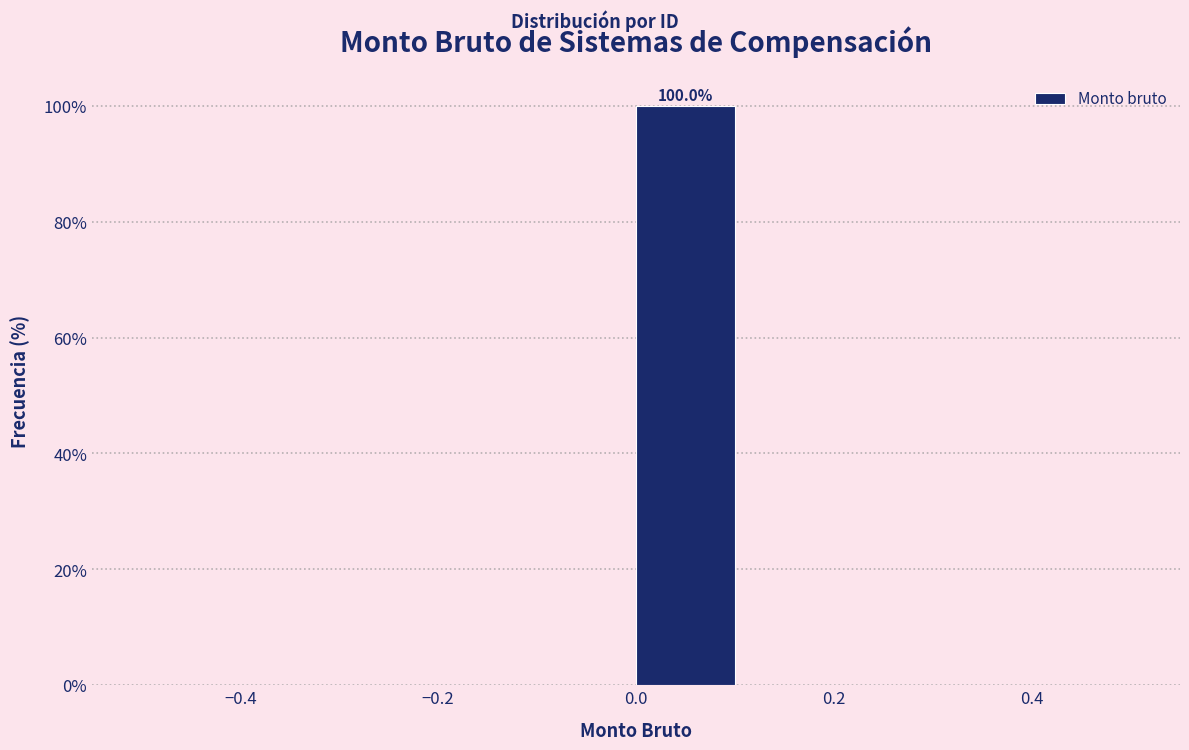

Over which range of the x-axis is the bar tallest?

0.0 to 0.1